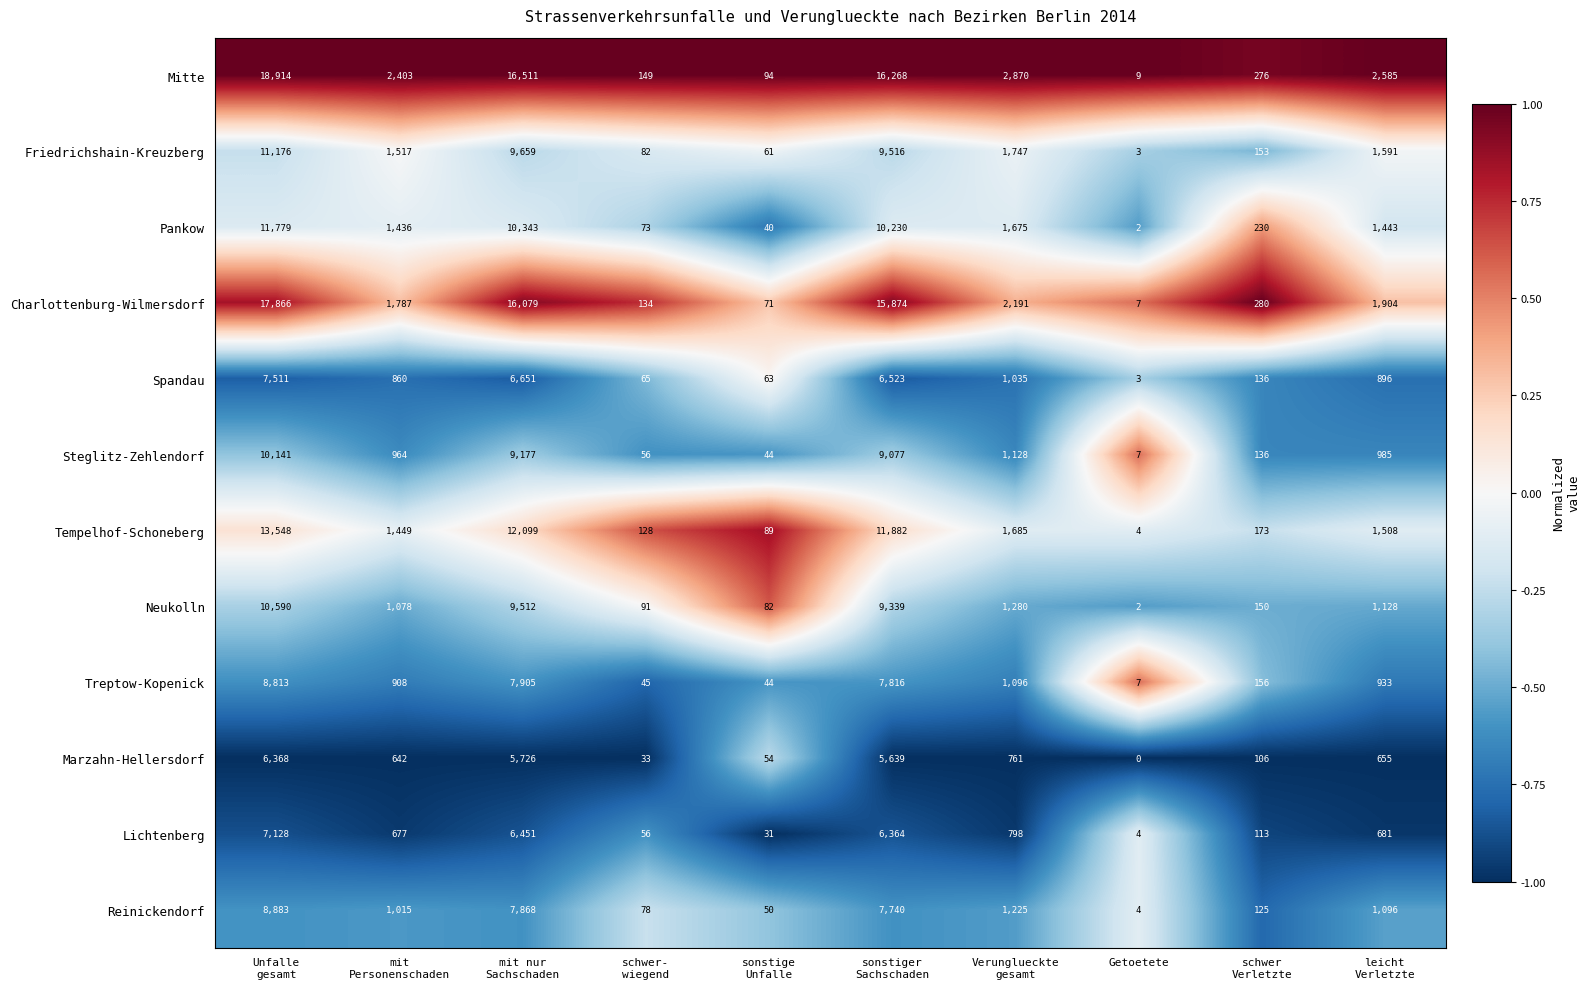

List the series in order of their peak value, lowest first.

Marzahn-Hellersdorf, Lichtenberg, Spandau, Treptow-Kopenick, Reinickendorf, Steglitz-Zehlendorf, Neukolln, Friedrichshain-Kreuzberg, Pankow, Tempelhof-Schoneberg, Charlottenburg-Wilmersdorf, Mitte